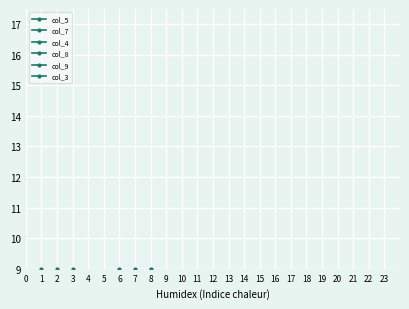

Which category has the highest value in the col_7 series?

1